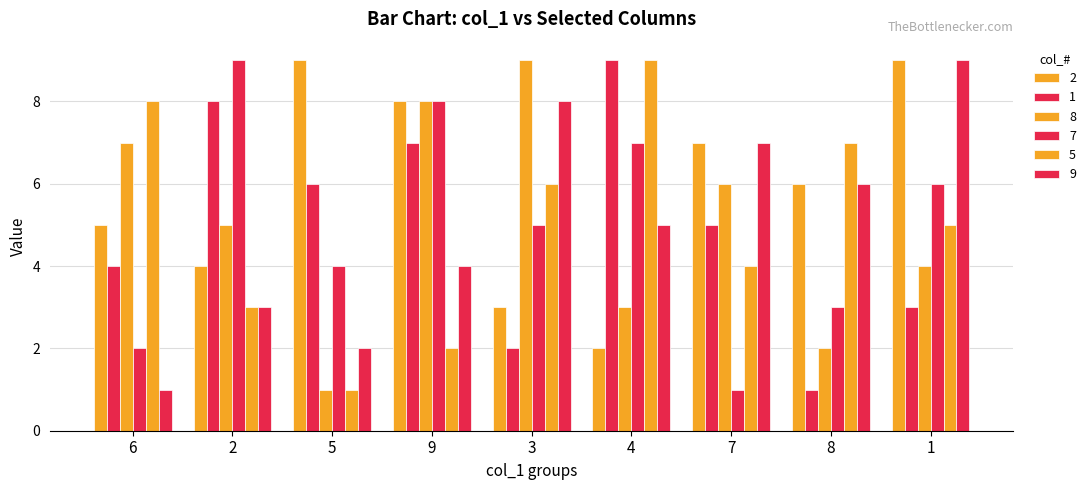

What is the total value across all series at 5?

23